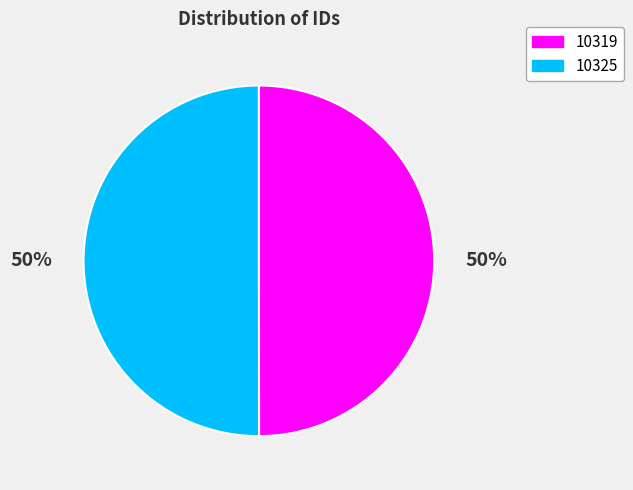

To the nearest percent, what percentage of the pie is 10319?

50%